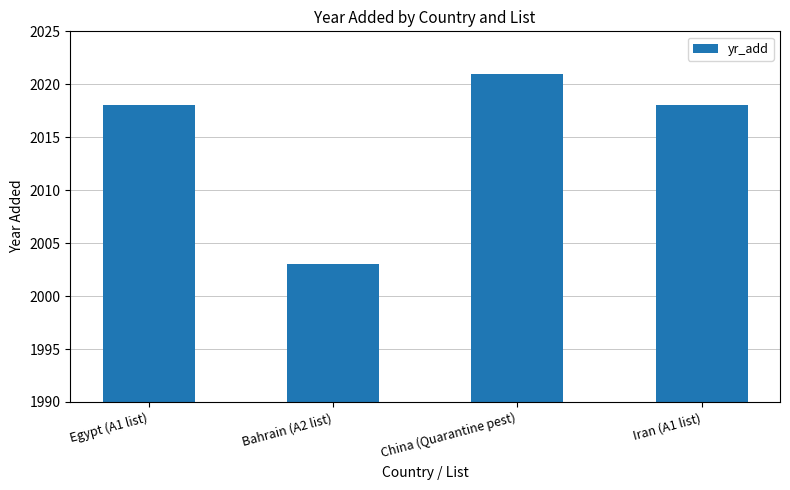

Between China (Quarantine pest) and Bahrain (A2 list), which is larger?

China (Quarantine pest)